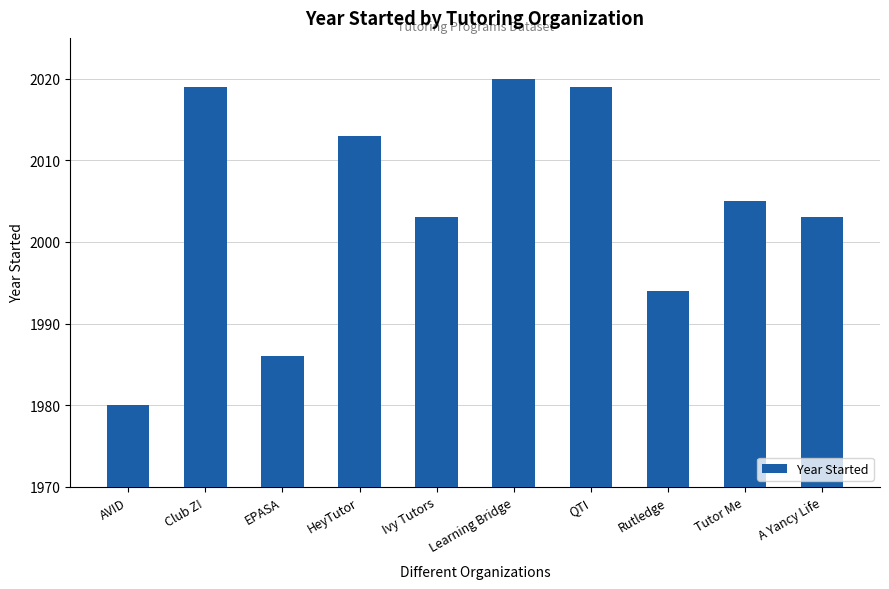

What is the value of the 10th bar from the left?

2003